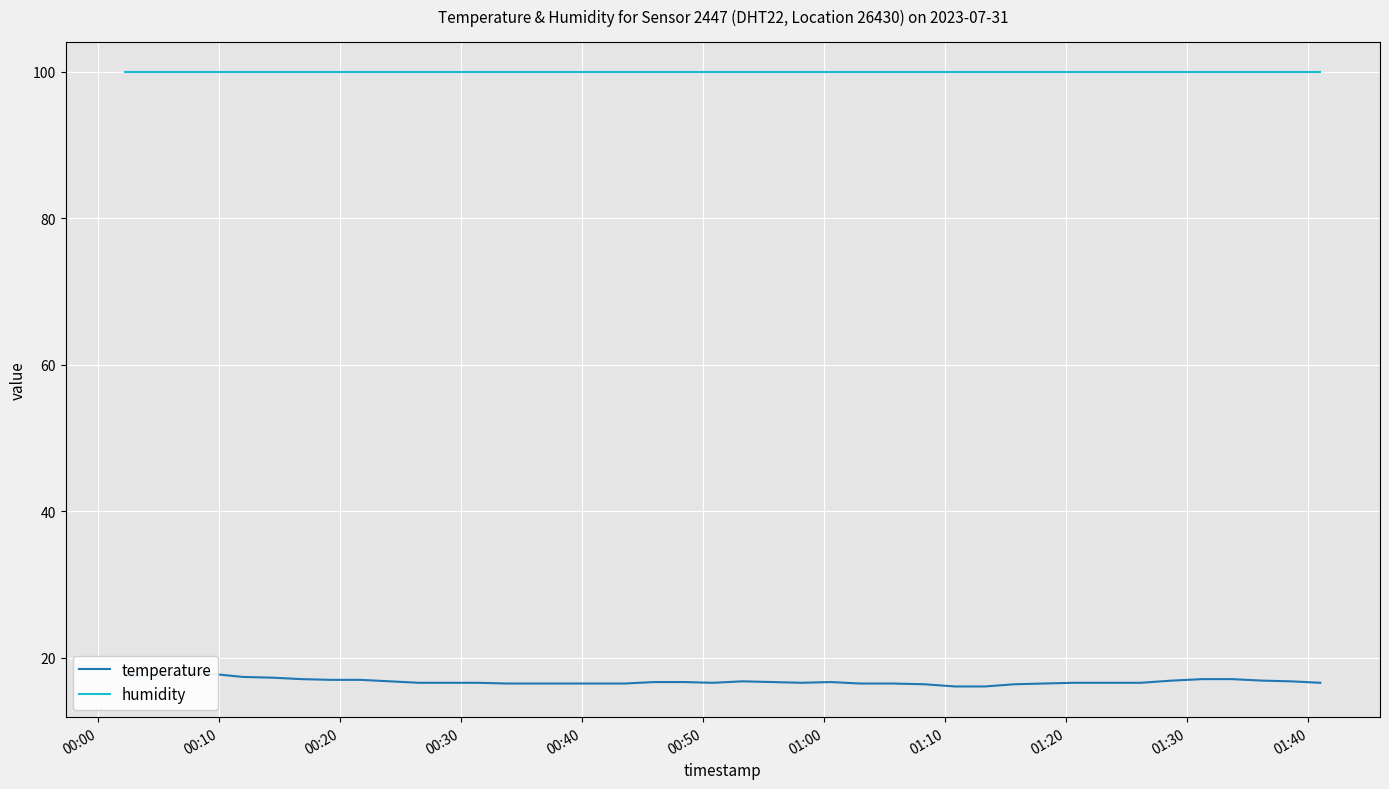

What position from the left is 01:00?

7